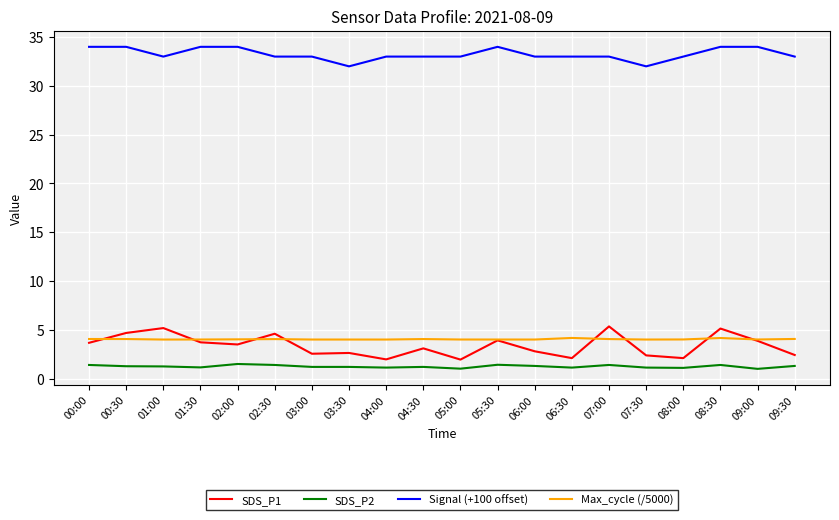

True or false: Max_cycle (/5000) and Signal (+100 offset) intersect in this chart.

False